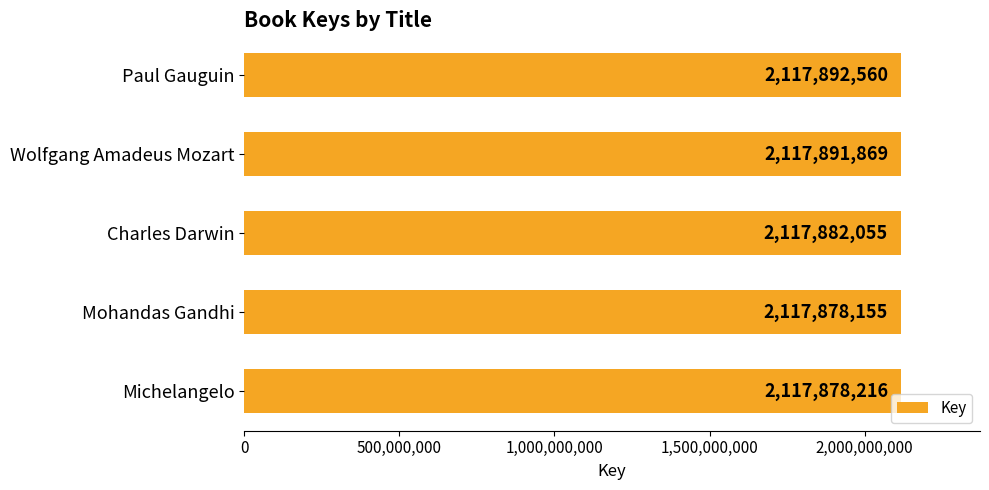

List the labels in order of value, largest first.

Paul Gauguin, Wolfgang Amadeus Mozart, Charles Darwin, Michelangelo, Mohandas Gandhi